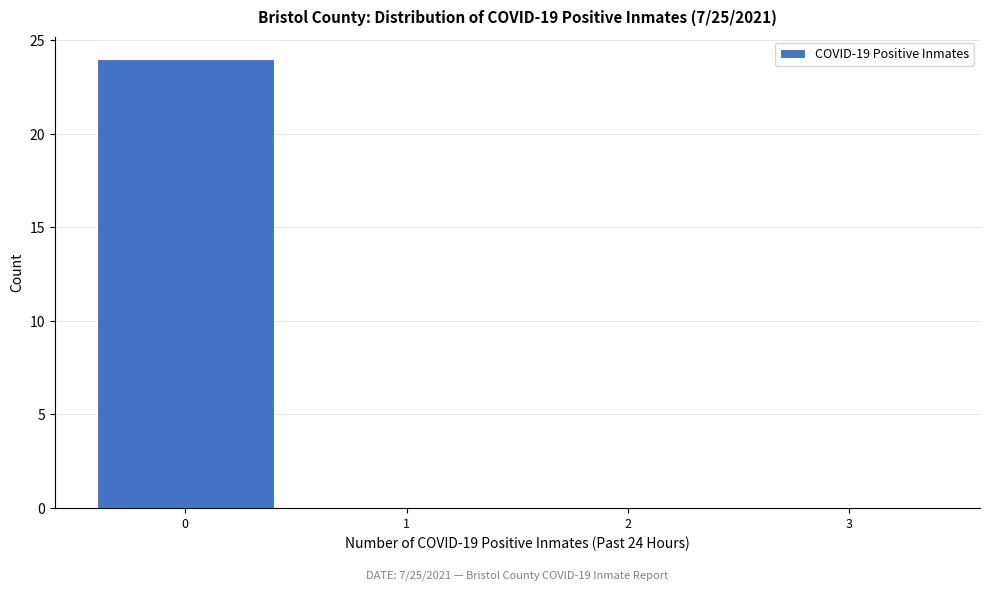

Reading left to right, extract all data points from this chart.

0=24	1=0	2=0	3=0